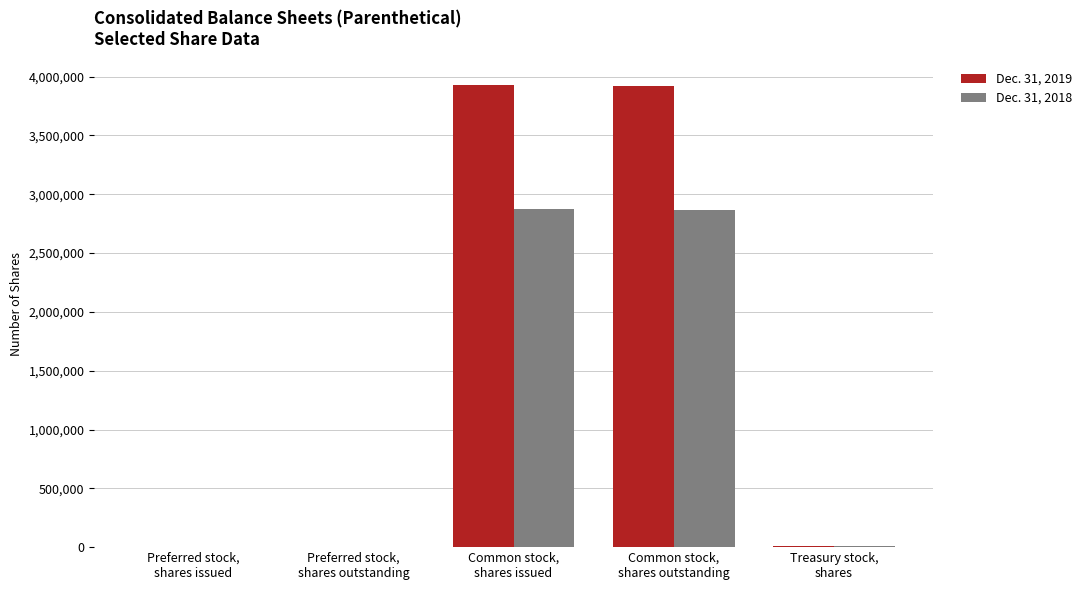

What are all the series names shown in the legend?

Dec. 31, 2019, Dec. 31, 2018